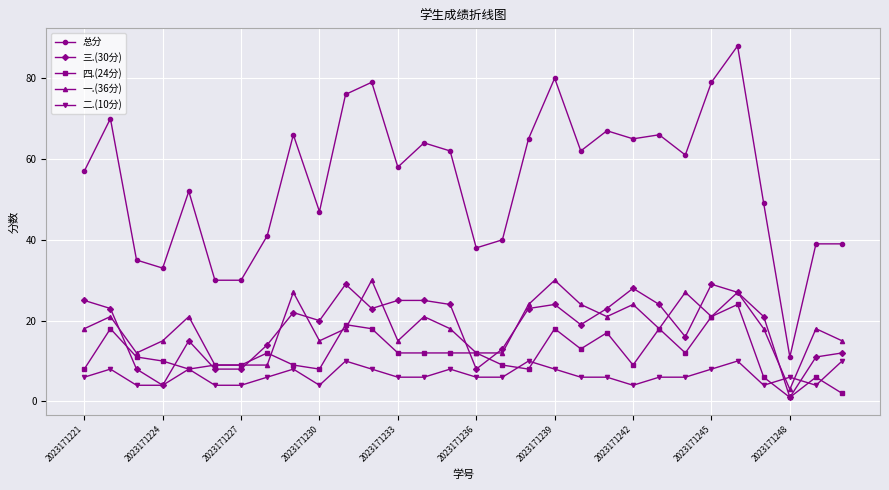

What is the minimum value for 二.(10分)?

4